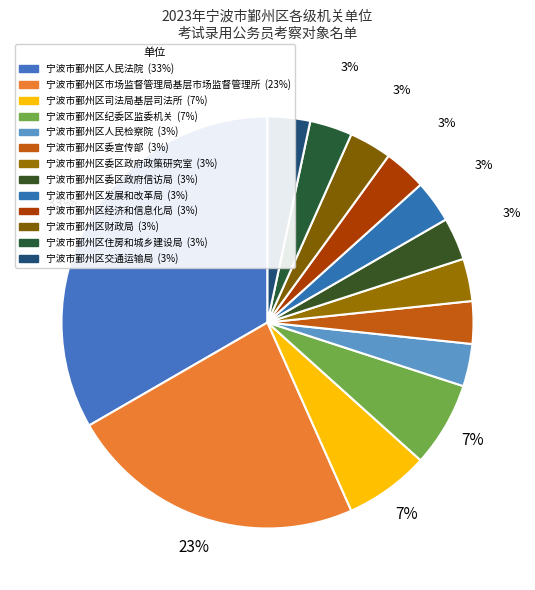

How many segments does this pie chart have?

13